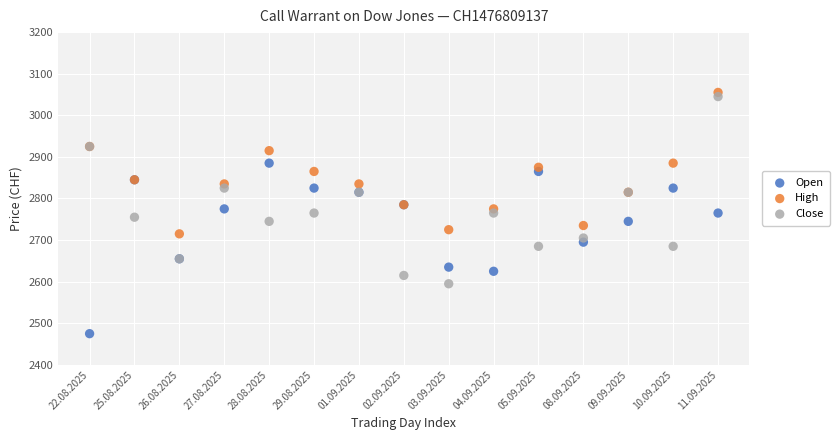

Which series contains the lowest Y value?

Open